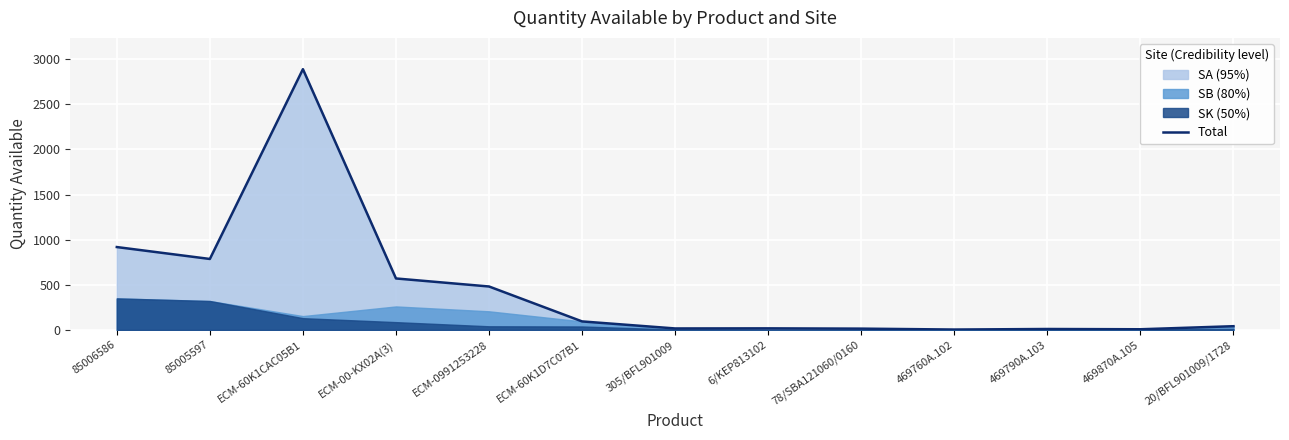

What is the label of the 6th point from the right?

6/KEP813102